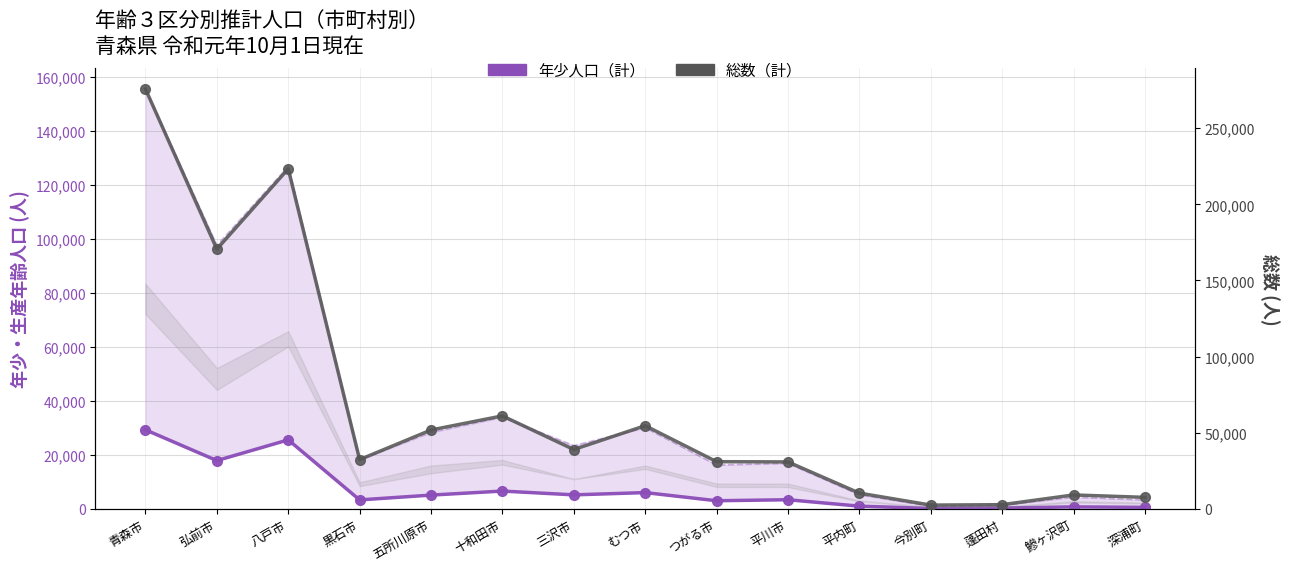

Reading right to left, what are all the values shown in this chart?

年少人口（計）: 深浦町=526	鰺ヶ沢町=699	蓬田村=280	今別町=116	平内町=968	平川市=3352	つがる市=2975	むつ市=5999	三沢市=5158	十和田市=6567	五所川原市=5072	黒石市=3284	八戸市=25555	弘前市=17870	青森市=29280
総数（計）: 深浦町=7498	鰺ヶ沢町=9083	蓬田村=2688	今別町=2413	平内町=10286	平川市=30775	つがる市=30935	むつ市=54570	三沢市=38926	十和田市=61024	五所川原市=51744	黒石市=32284	八戸市=223338	弘前市=170556	青森市=275786